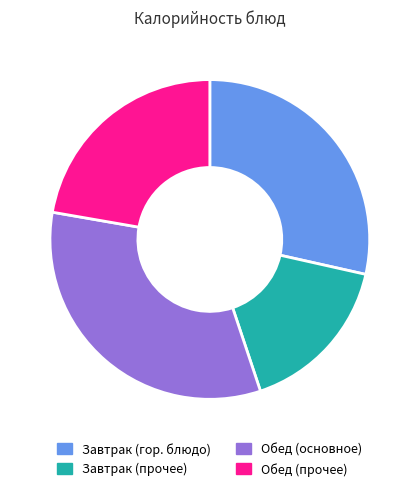

How many segments does this pie chart have?

4